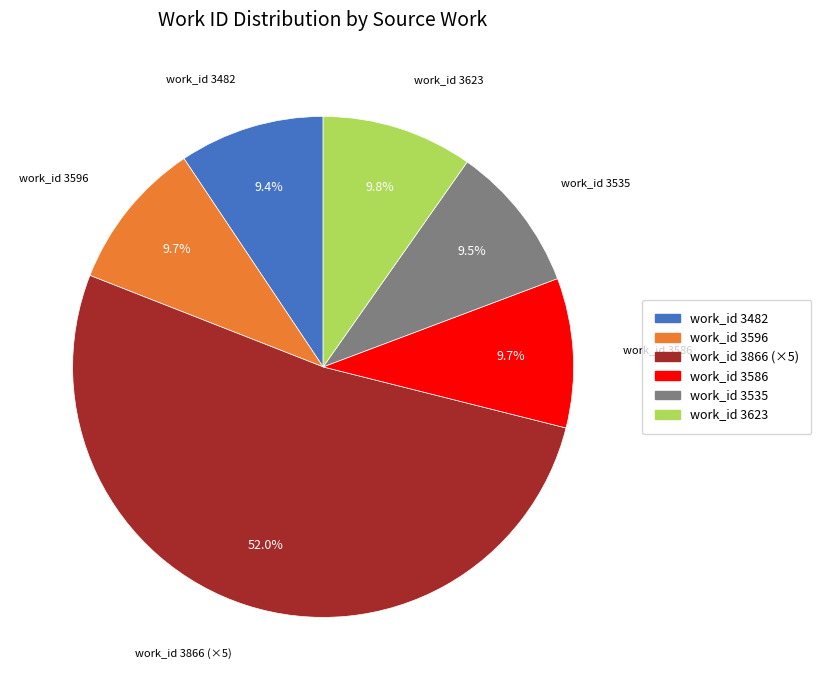

Approximately how many times larger is the value at work_id 3535 compared to work_id 3623?

1.0